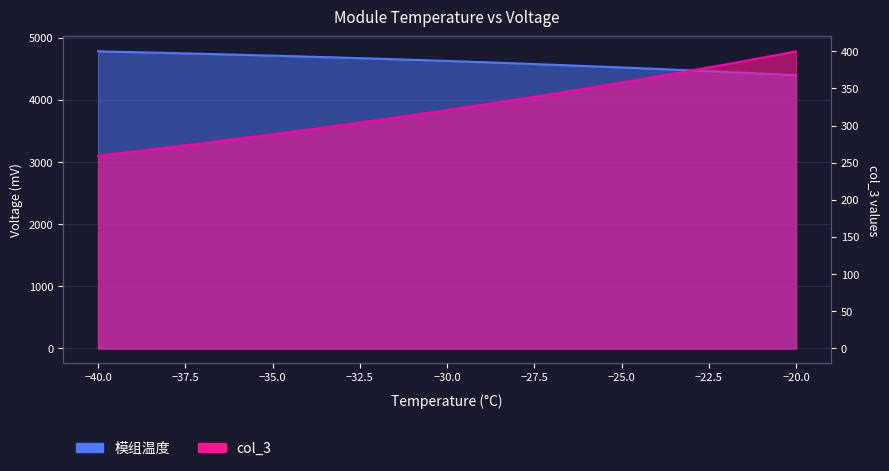

Reading left to right, extract all data points from this chart.

模组温度: 4784.4	4771.8	4758.6	4744.8	4730.3	4715.3	4699.5	4683.1	4666.2	4648.4	4629.9	4610.6	4590.2	4569.3	4547.5	4525.2	4501.8	4477.7	4452.8	4426.9	4400.3
col_3: 259.3	264.7	270.4	276.2	282.0	288.1	294.3	300.7	307.2	313.9	320.7	327.8	335.0	342.4	350.0	357.8	365.7	373.9	382.3	390.9	399.8